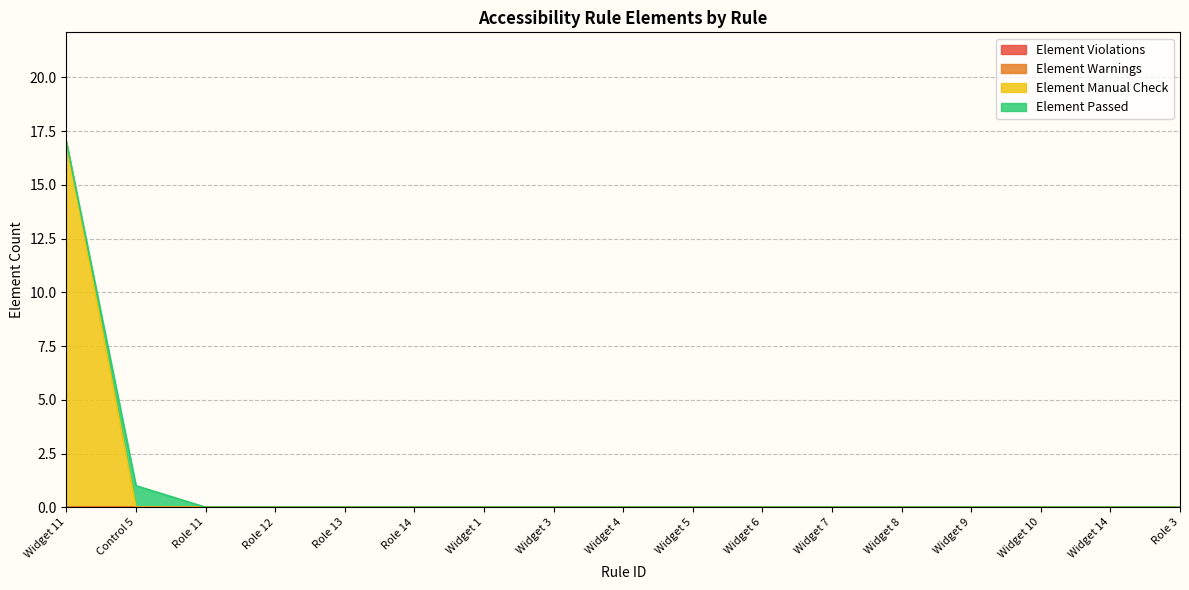

Does the chart have visible grid lines?

Yes